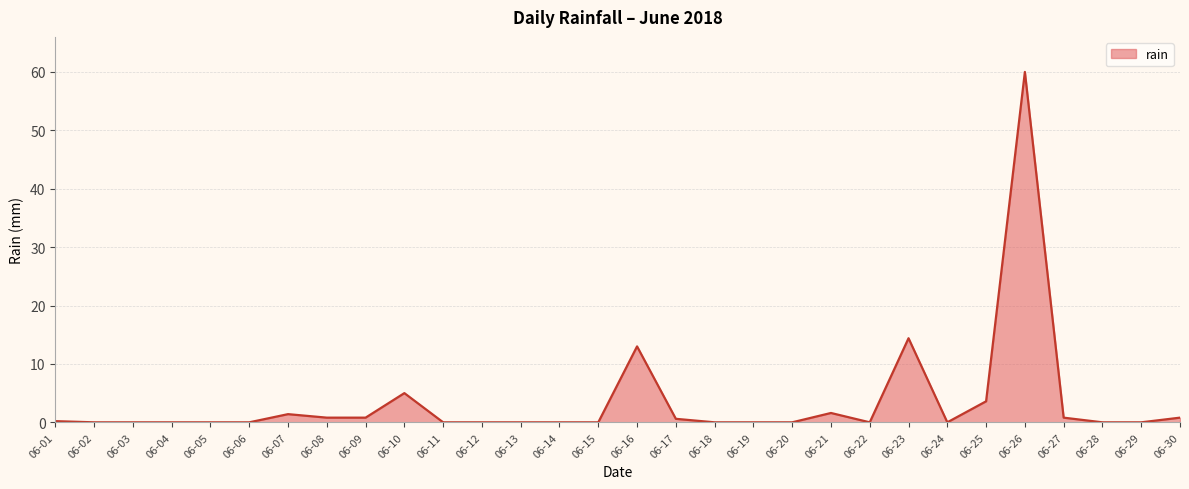

What is the difference between the maximum and minimum values?

60.0